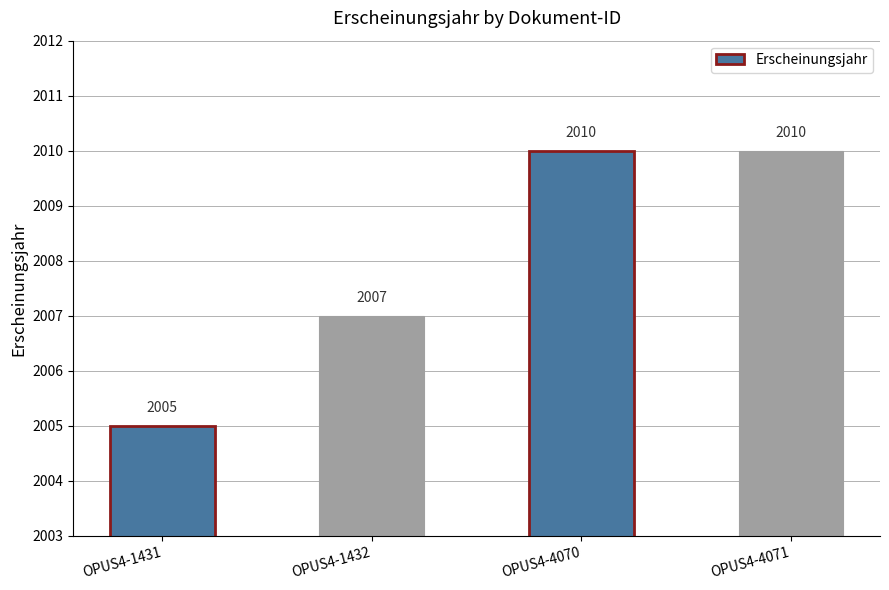

True or false: the data shows 1015 at OPUS4-1432.

False